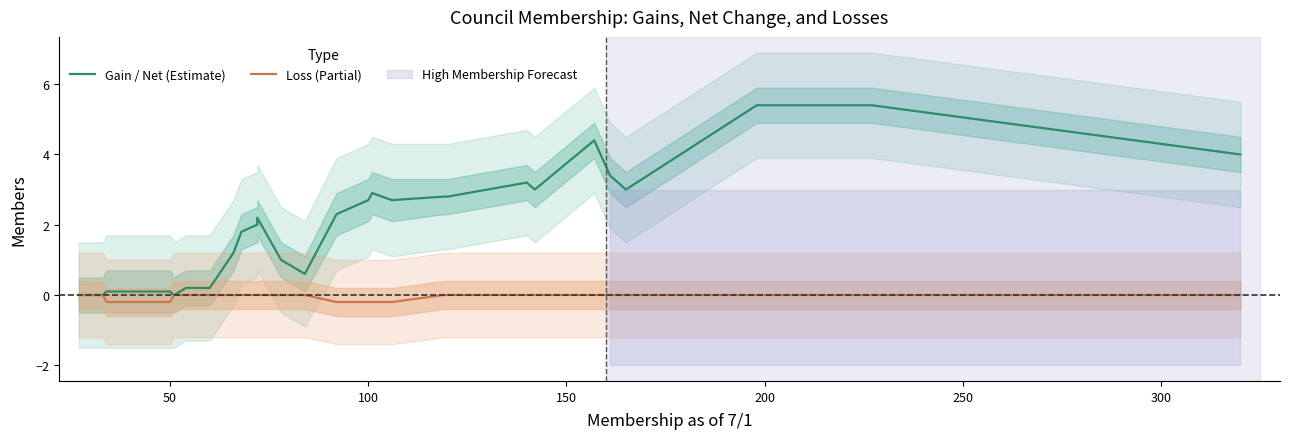

Which series has the widest spread of values?

Gain / Net (Estimate)